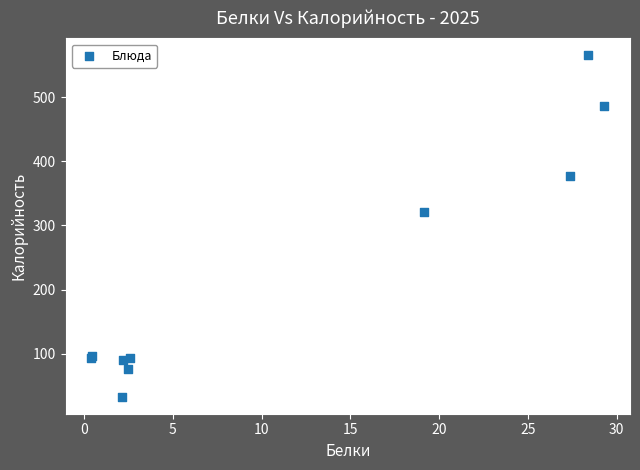

What Y value in the scatter plot is closest to 299?

321.4